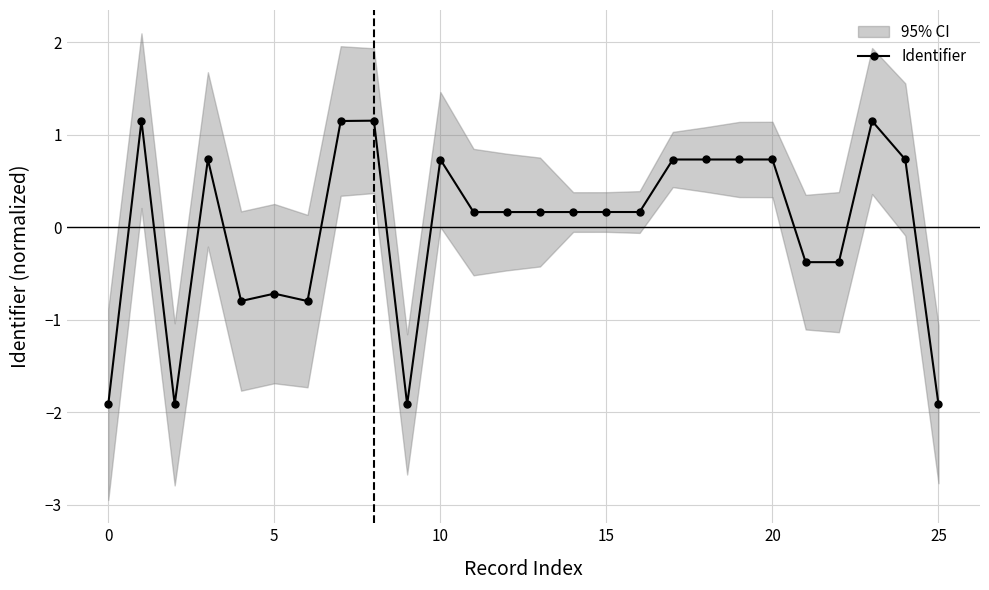

The chart shows a value of 0.1 at 11. True or false?

False